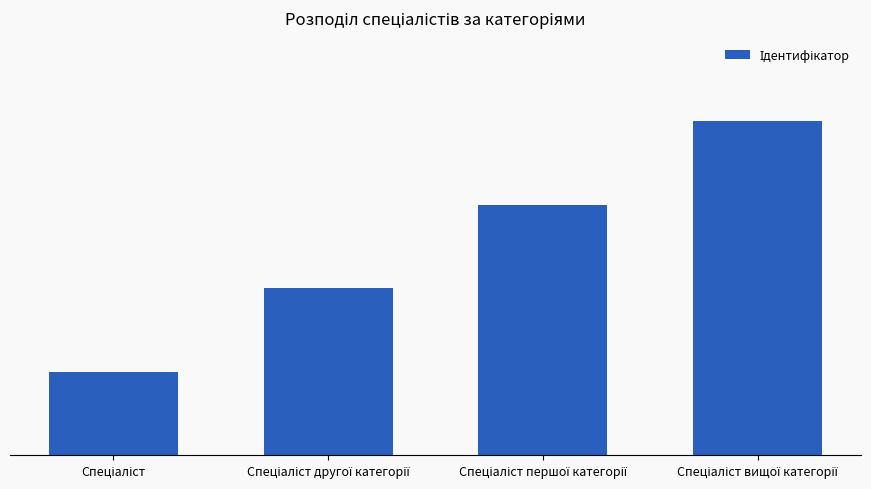

What position from the left is Спеціаліст другої категорії?

2